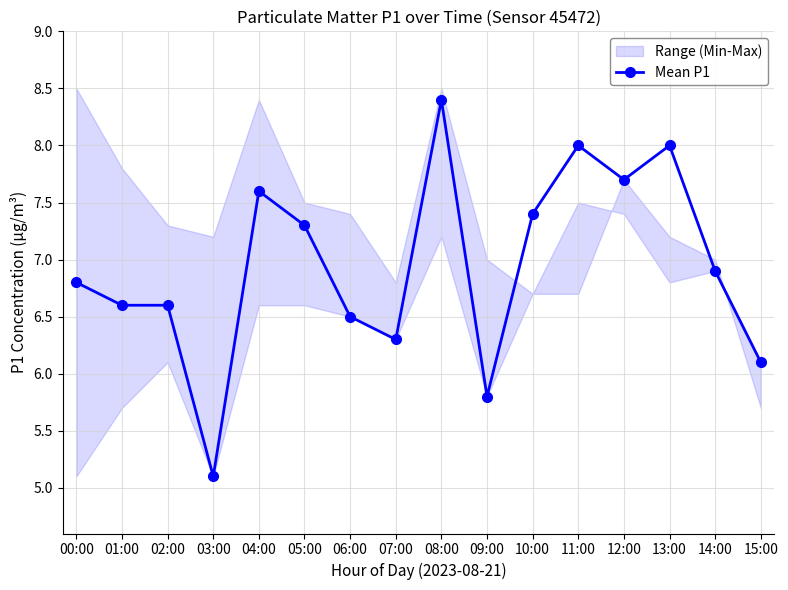

Which label corresponds to the largest value in the chart?

08:00